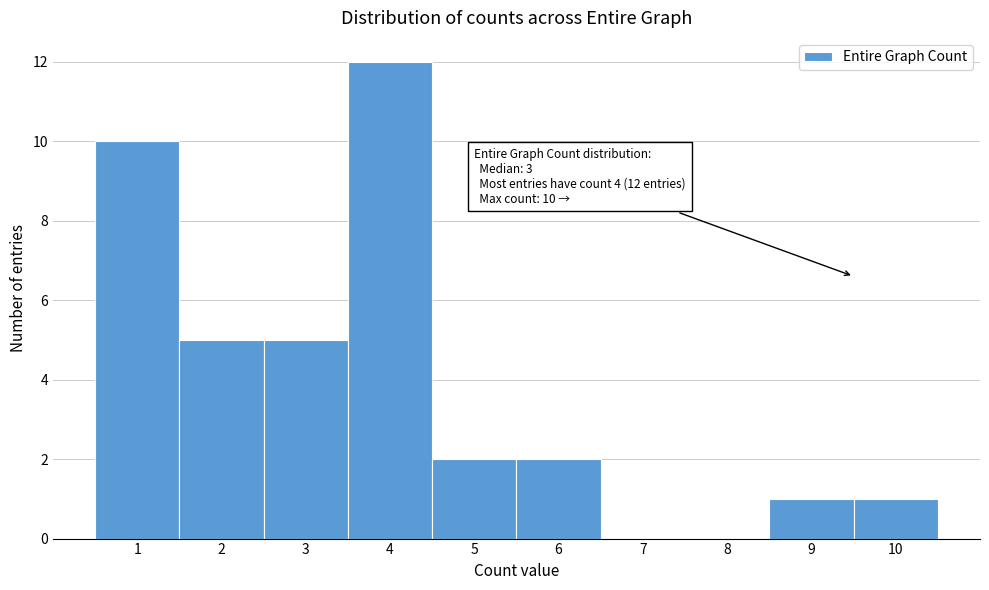

Reading left to right, transcribe all the data shown in this chart.

1=10	2=5	3=5	4=12	5=2	6=2	7=0	8=0	9=1	10=1